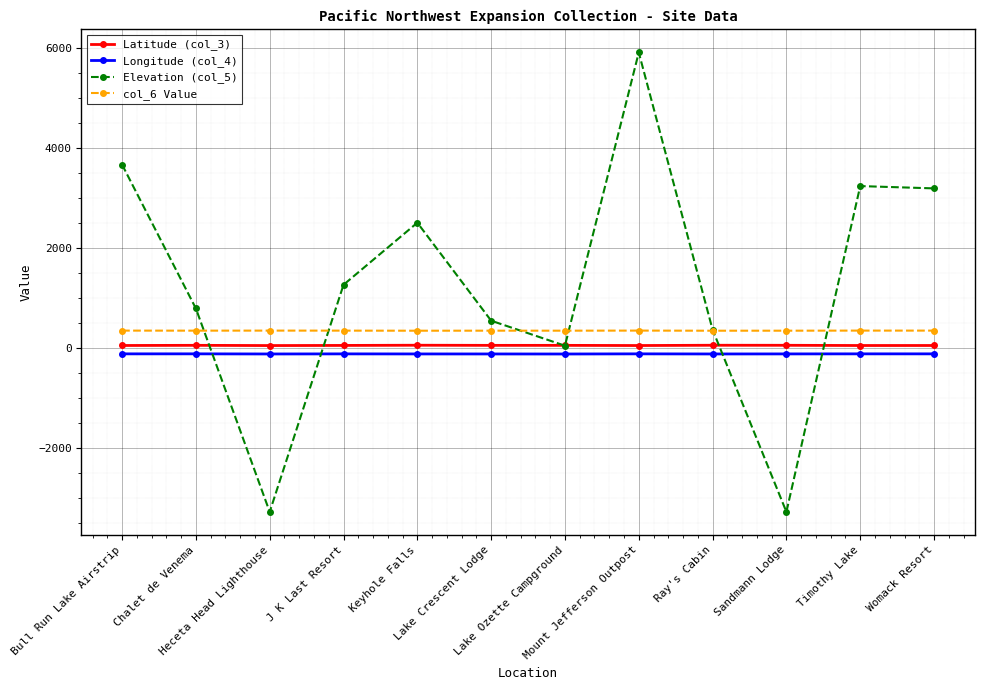

What is the lowest value of the Elevation (col_5) series?

-3281.0